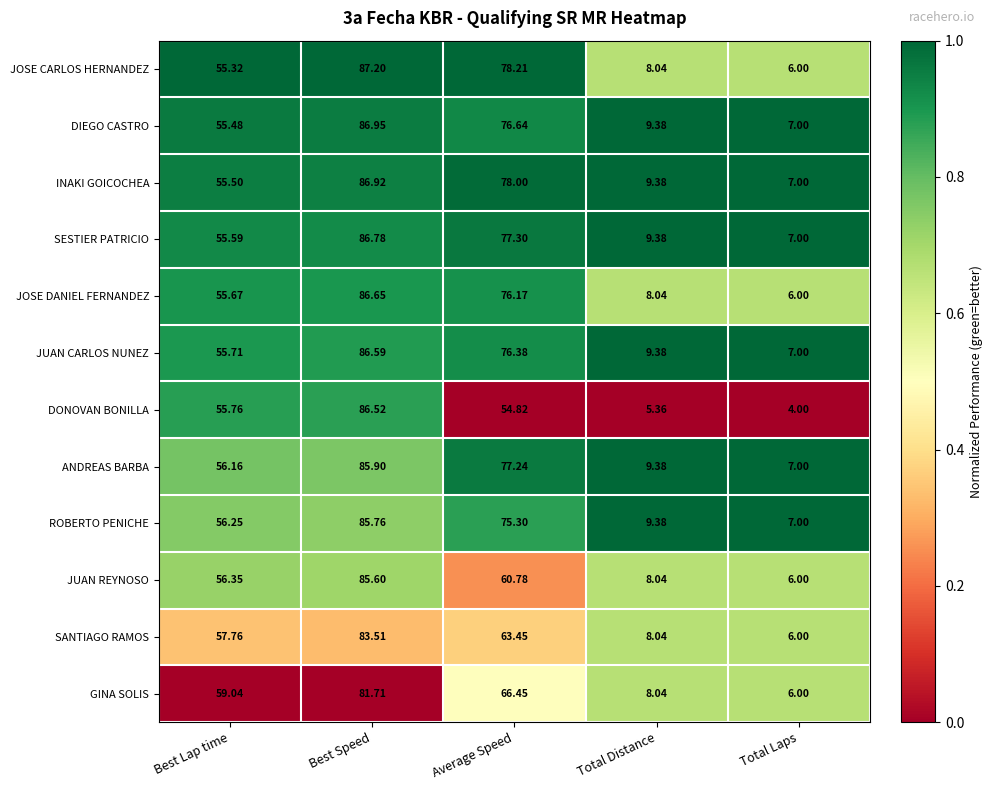

At which label is ANDREAS BARBA closest to 46?

Best Lap time